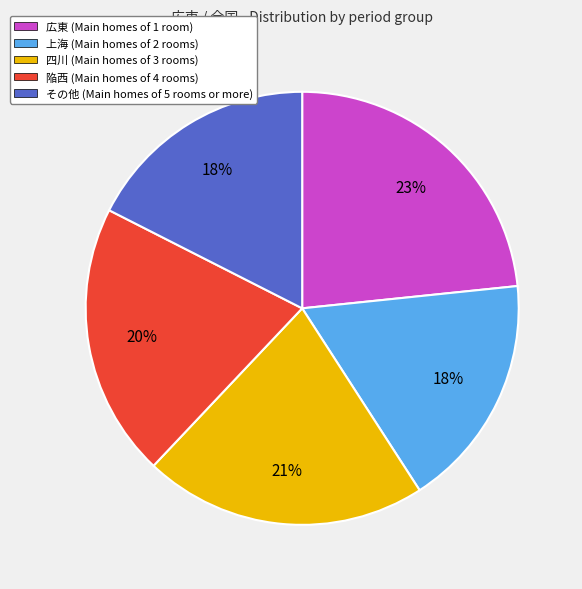

To the nearest percent, what percentage of the pie is その他 (Main homes of 5 rooms or more)?

18%